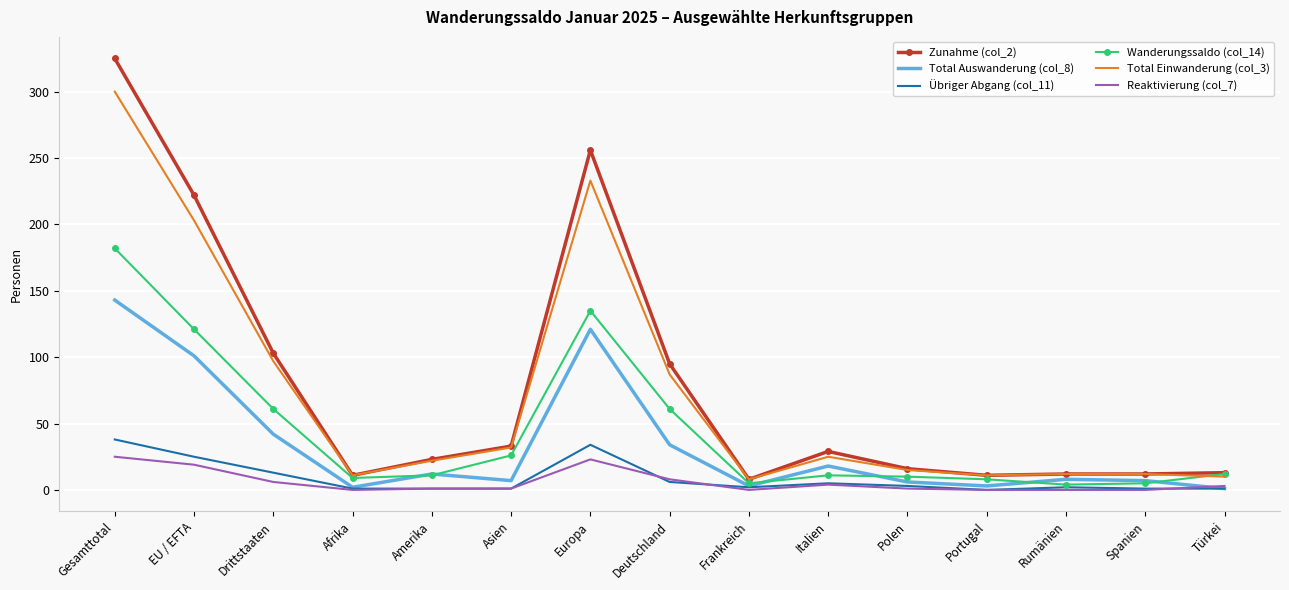

True or false: Übriger Abgang (col_11) has a value of 51 at Europa.

False